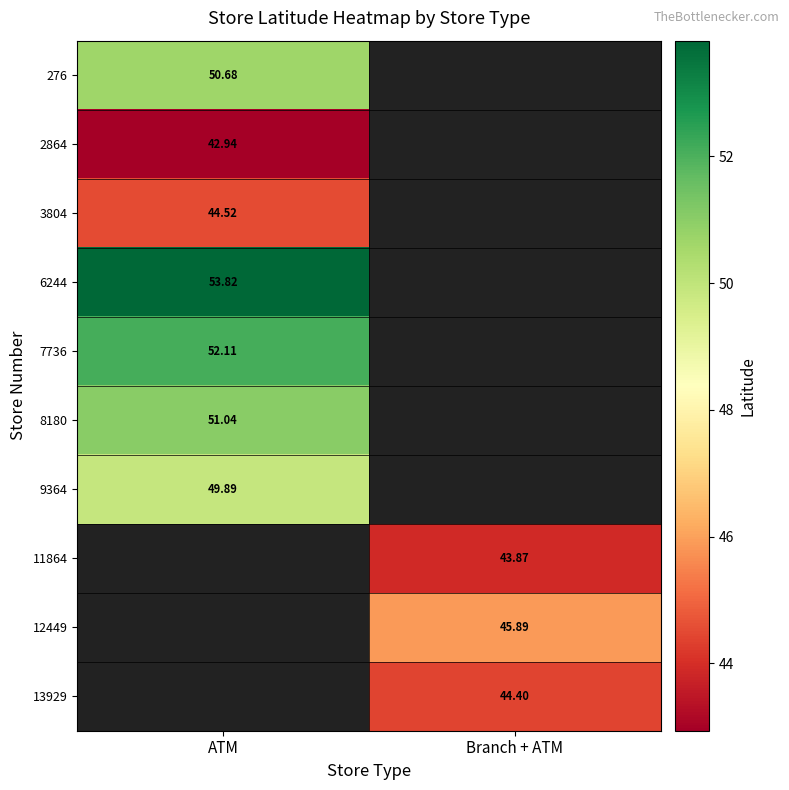

What is the lowest value of the 8180 series?

51.0